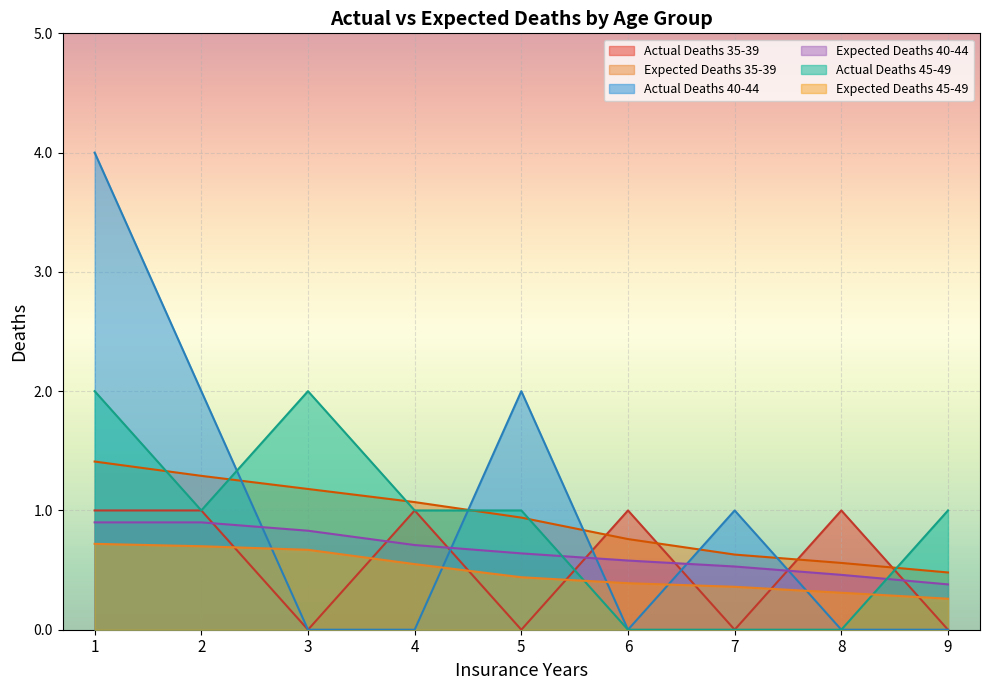

Reading right to left, list all the values displayed in this chart.

Actual Deaths 35-39: 9=0.0	8=1.0	7=0.0	6=1.0	5=0.0	4=1.0	3=0.0	2=1.0	1=1.0
Expected Deaths 35-39: 9=0.5	8=0.6	7=0.6	6=0.8	5=0.9	4=1.1	3=1.2	2=1.3	1=1.4
Actual Deaths 40-44: 9=0.0	8=0.0	7=1.0	6=0.0	5=2.0	4=0.0	3=0.0	2=2.0	1=4.0
Expected Deaths 40-44: 9=0.4	8=0.5	7=0.5	6=0.6	5=0.6	4=0.7	3=0.8	2=0.9	1=0.9
Actual Deaths 45-49: 9=1.0	8=0.0	7=0.0	6=0.0	5=1.0	4=1.0	3=2.0	2=1.0	1=2.0
Expected Deaths 45-49: 9=0.3	8=0.3	7=0.4	6=0.4	5=0.4	4=0.6	3=0.7	2=0.7	1=0.7